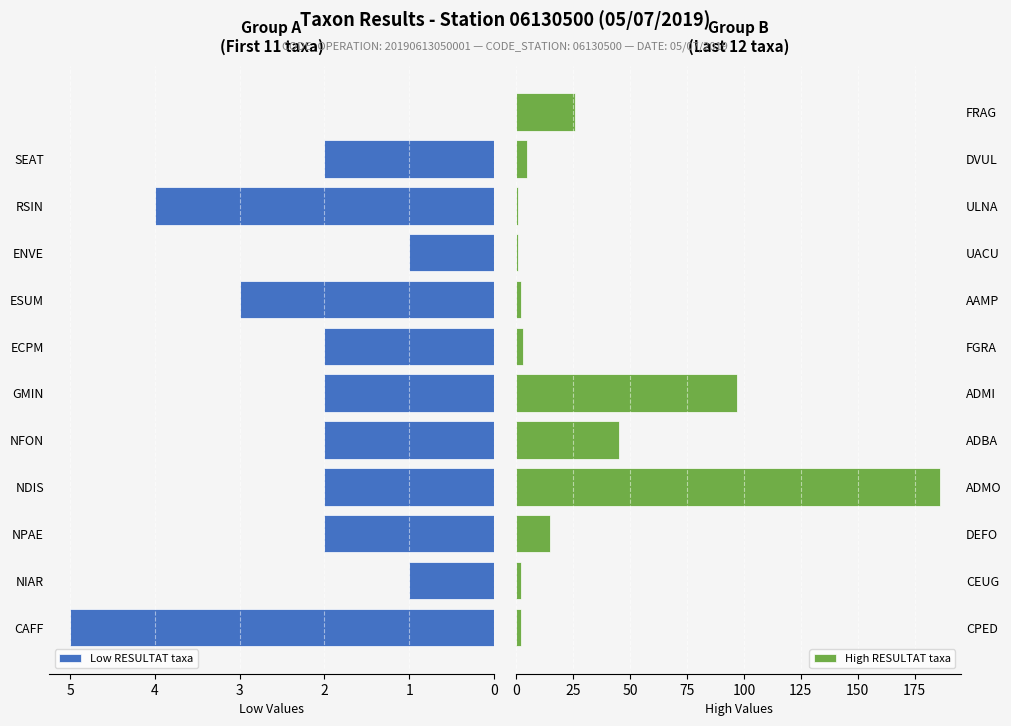

How many groups of bars are there?

12